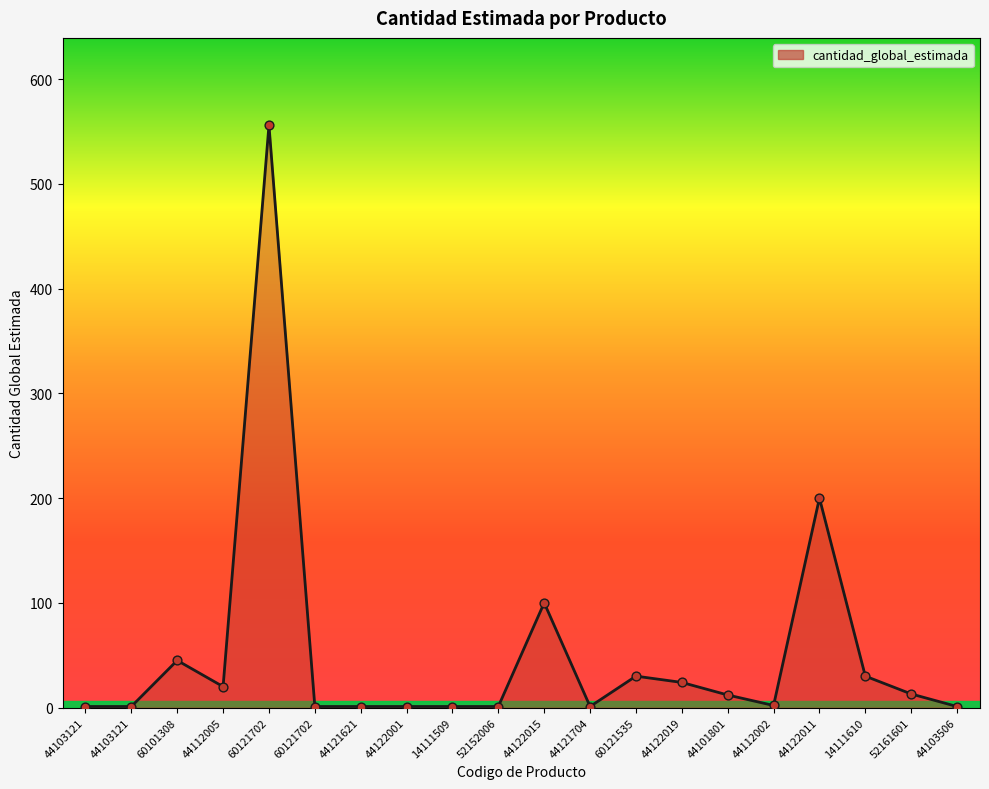

Is this an area chart (filled region under the line)?

Yes